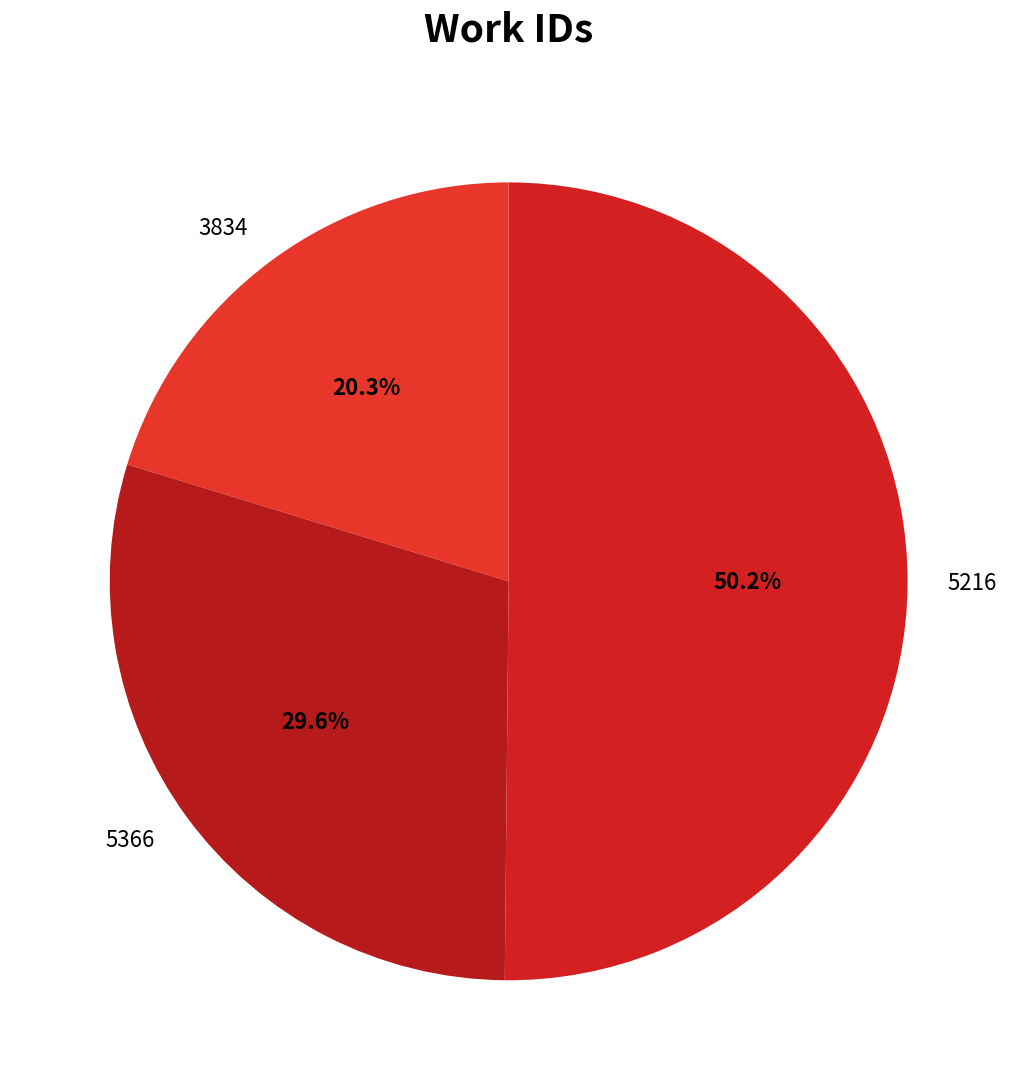

Which category has the biggest portion of the pie?

5216